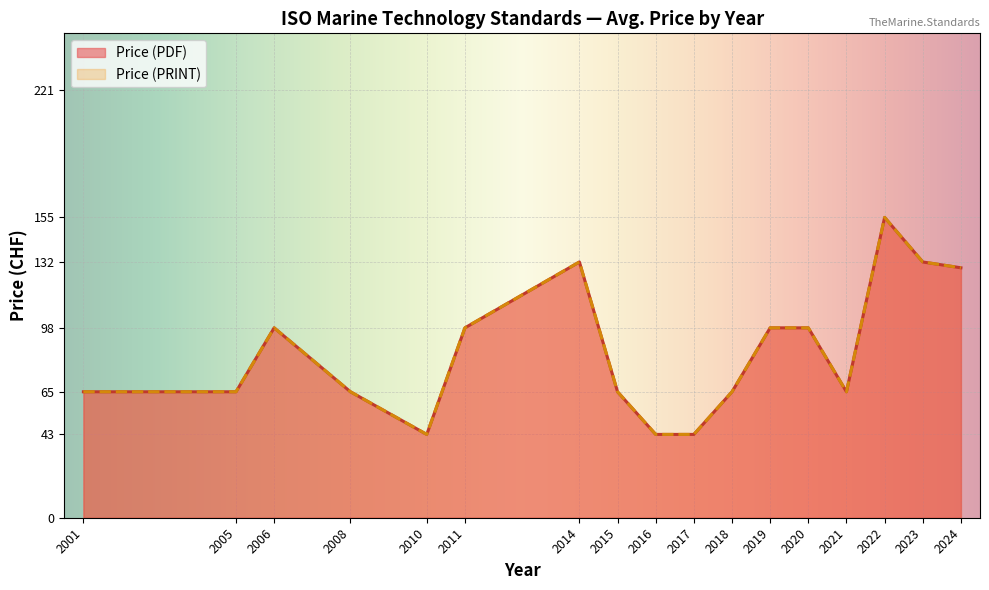

What is the minimum value for Price (PDF)?

43